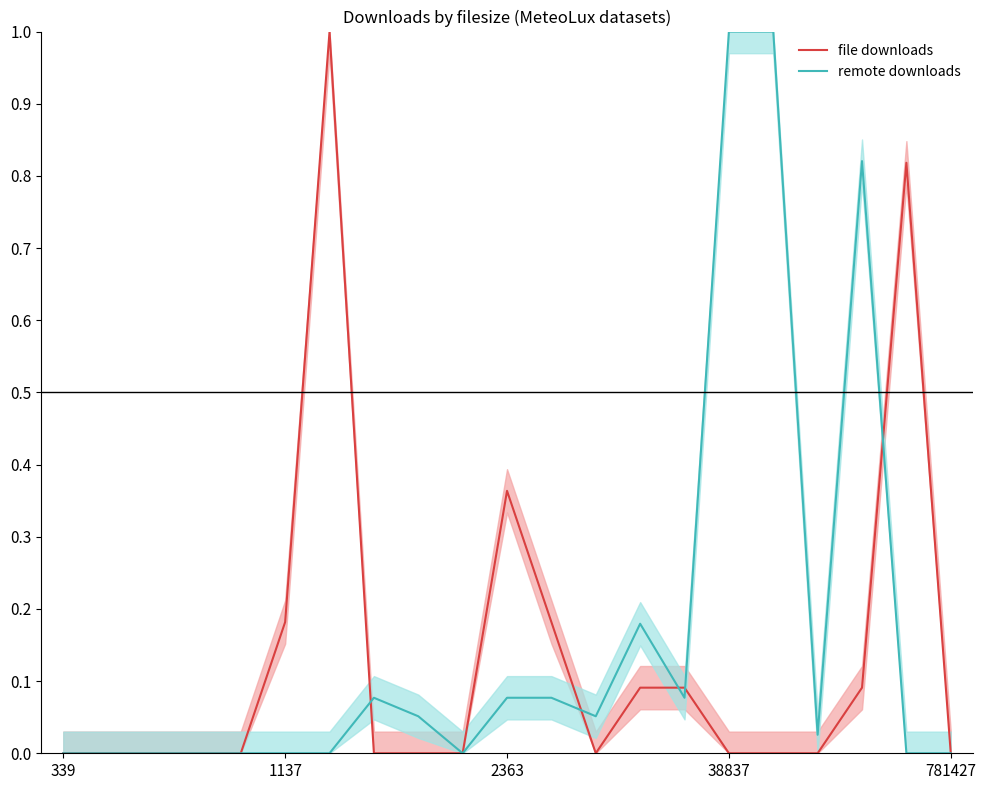

Which has a higher value, 38837 or 7?

38837